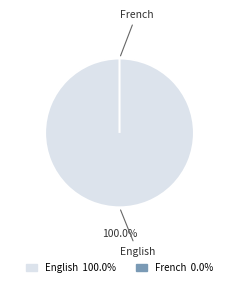

Is there a majority slice in this chart?

Yes